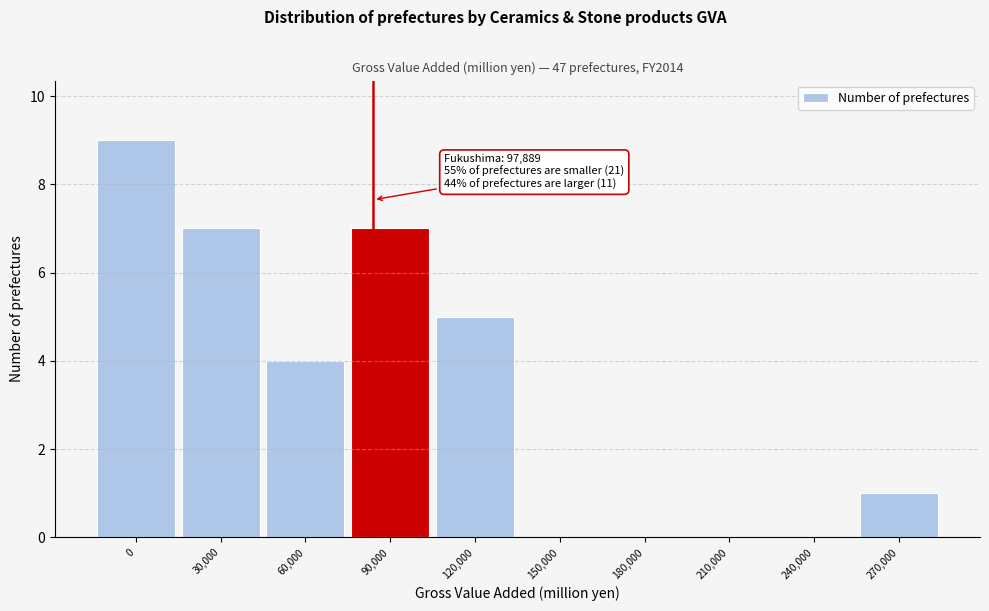

Reading left to right, transcribe all the data shown in this chart.

0=9	30,000=7	60,000=4	90,000=7	120,000=5	150,000=0	180,000=0	210,000=0	240,000=0	270,000=1